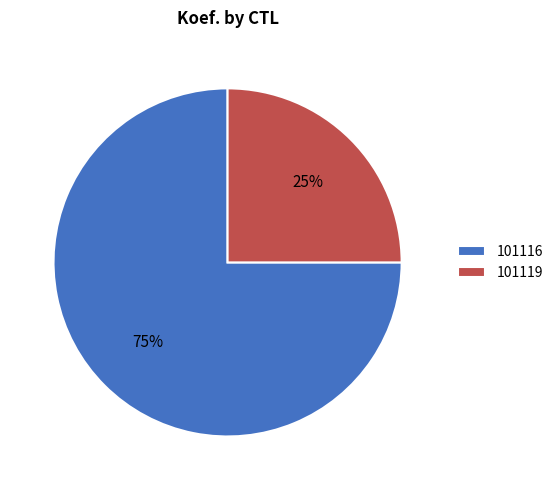

To the nearest percent, what is the average slice percentage?

50%